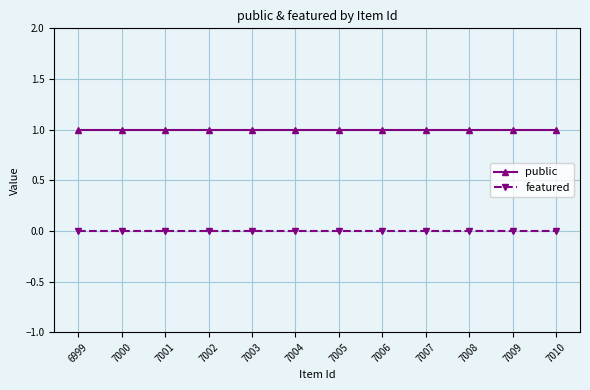

How many lines are shown in the chart?

2